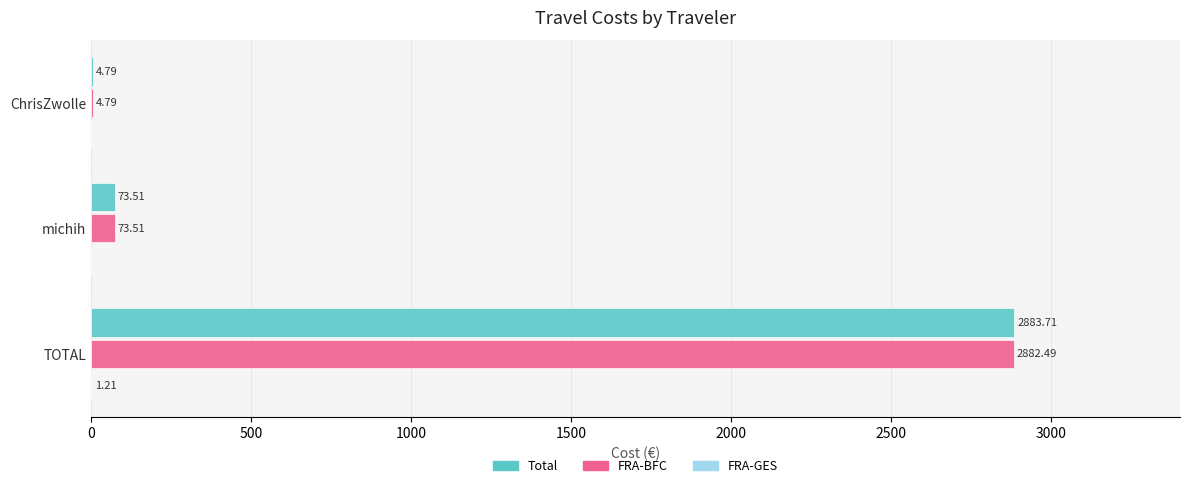

Which series has the largest range (max minus min)?

Total